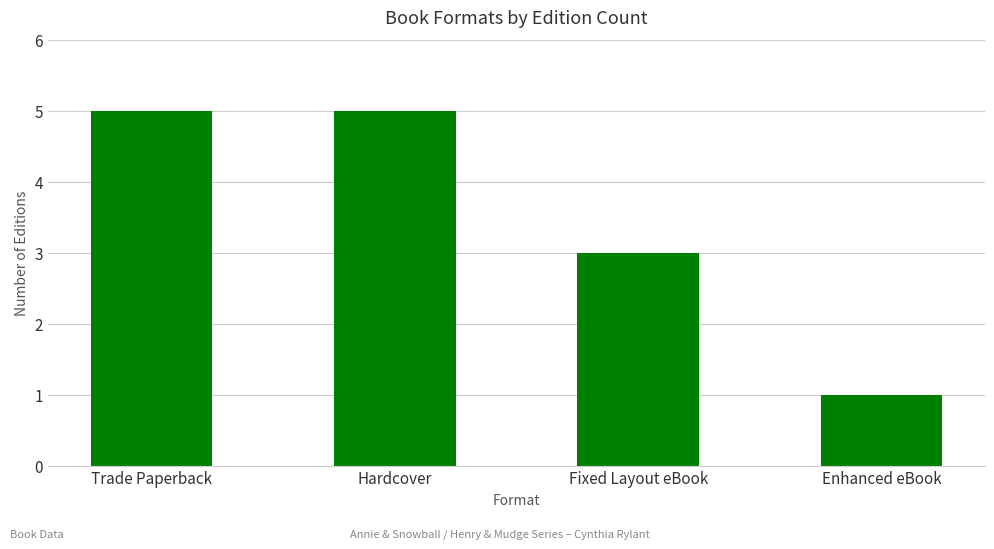

What is the change in value from Fixed Layout eBook to Enhanced eBook?

-2